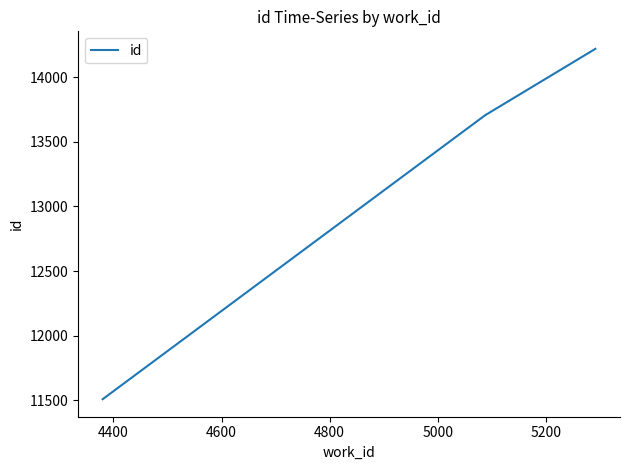

What is the difference between the maximum and second lowest values?

513